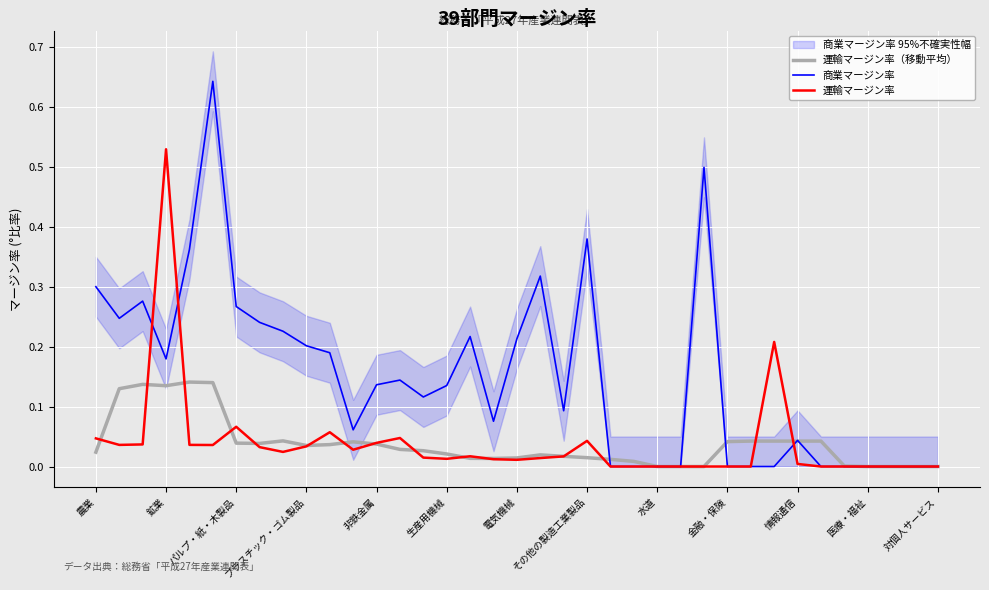

Reading left to right, what are all the values shown in this chart?

運輸マージン率（移動平均）: 0.0	0.1	0.1	0.1	0.1	0.1	0.0	0.0	0.0	0.0	0.0	0.0	0.0	0.0	0.0	0.0	0.0	0.0	0.0	0.0	0.0	0.0	0.0	0.0	0.0	0.0	0.0	0.0	0.0	0.0	0.0	0.0	0.0	0.0	0.0	0.0	0.0
商業マージン率: 0.3	0.2	0.3	0.2	0.4	0.6	0.3	0.2	0.2	0.2	0.2	0.1	0.1	0.1	0.1	0.1	0.2	0.1	0.2	0.3	0.1	0.4	0.0	0.0	0.0	0.0	0.5	0.0	0.0	0.0	0.0	0.0	0.0	0.0	0.0	0.0	0.0
運輸マージン率: 0.0	0.0	0.0	0.5	0.0	0.0	0.1	0.0	0.0	0.0	0.1	0.0	0.0	0.0	0.0	0.0	0.0	0.0	0.0	0.0	0.0	0.0	0.0	0.0	0.0	0.0	0.0	0.0	0.0	0.2	0.0	0.0	0.0	0.0	0.0	0.0	0.0